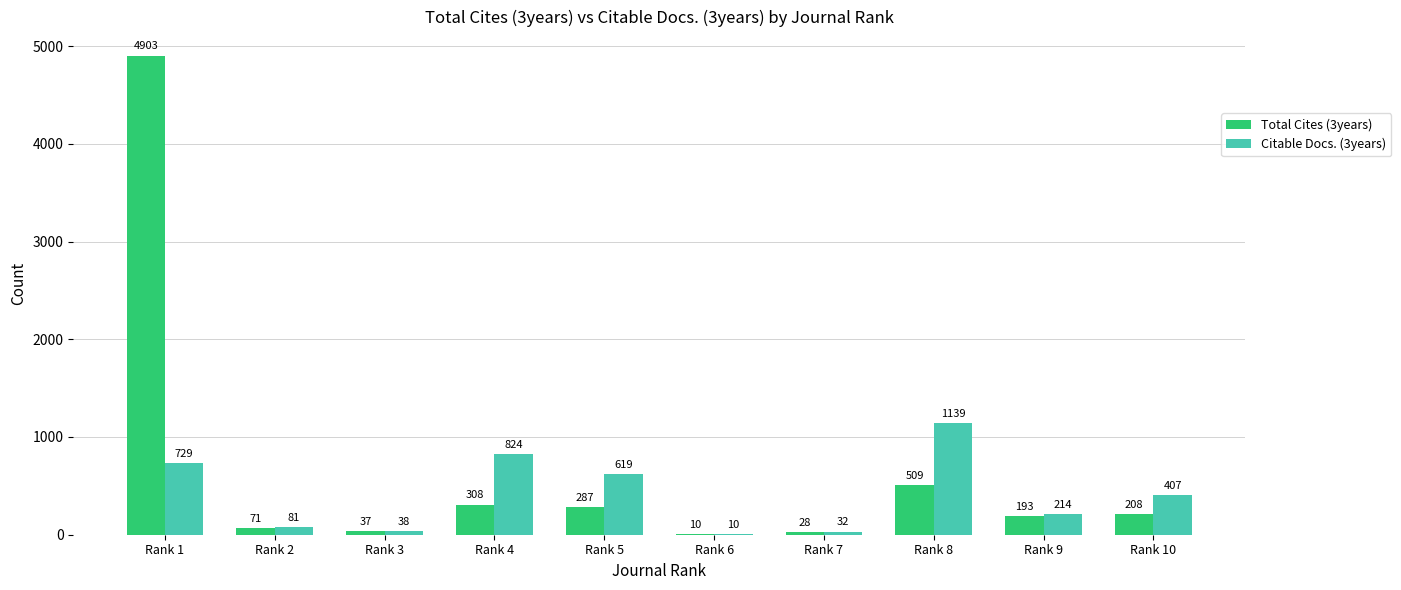

Reading right to left, transcribe all the data shown in this chart.

Total Cites (3years): Rank 10=208	Rank 9=193	Rank 8=509	Rank 7=28	Rank 6=10	Rank 5=287	Rank 4=308	Rank 3=37	Rank 2=71	Rank 1=4903
Citable Docs. (3years): Rank 10=407	Rank 9=214	Rank 8=1139	Rank 7=32	Rank 6=10	Rank 5=619	Rank 4=824	Rank 3=38	Rank 2=81	Rank 1=729